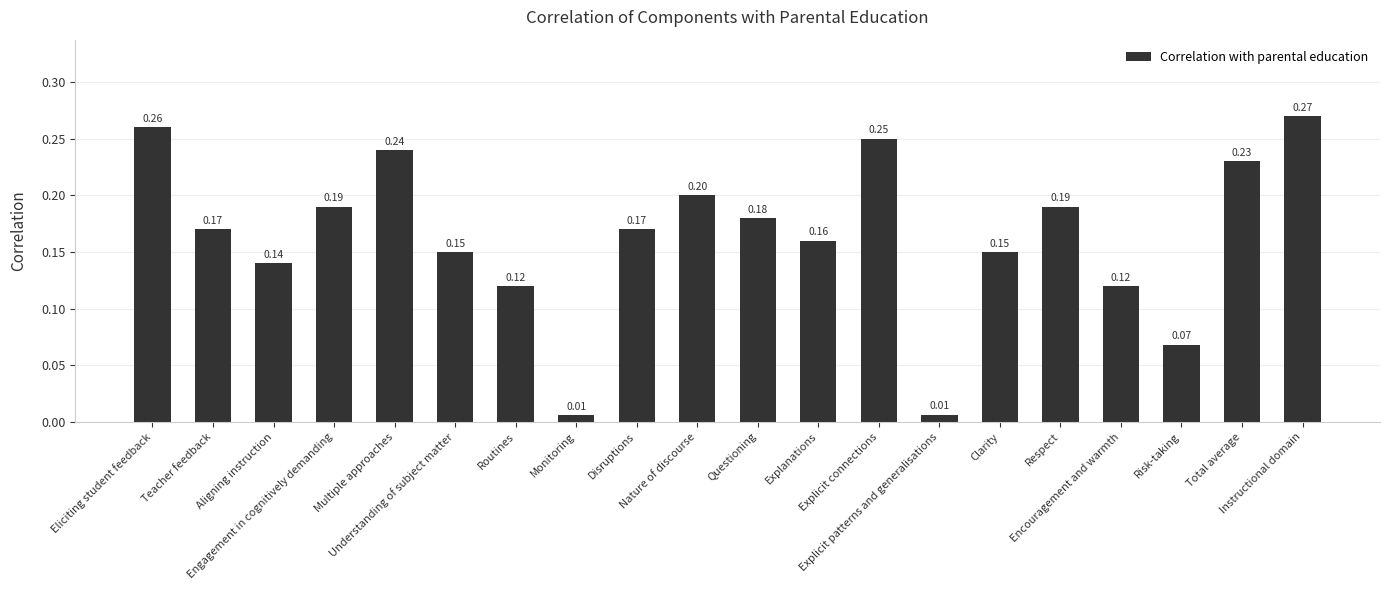

What is the value of the 11th bar from the left?

0.2